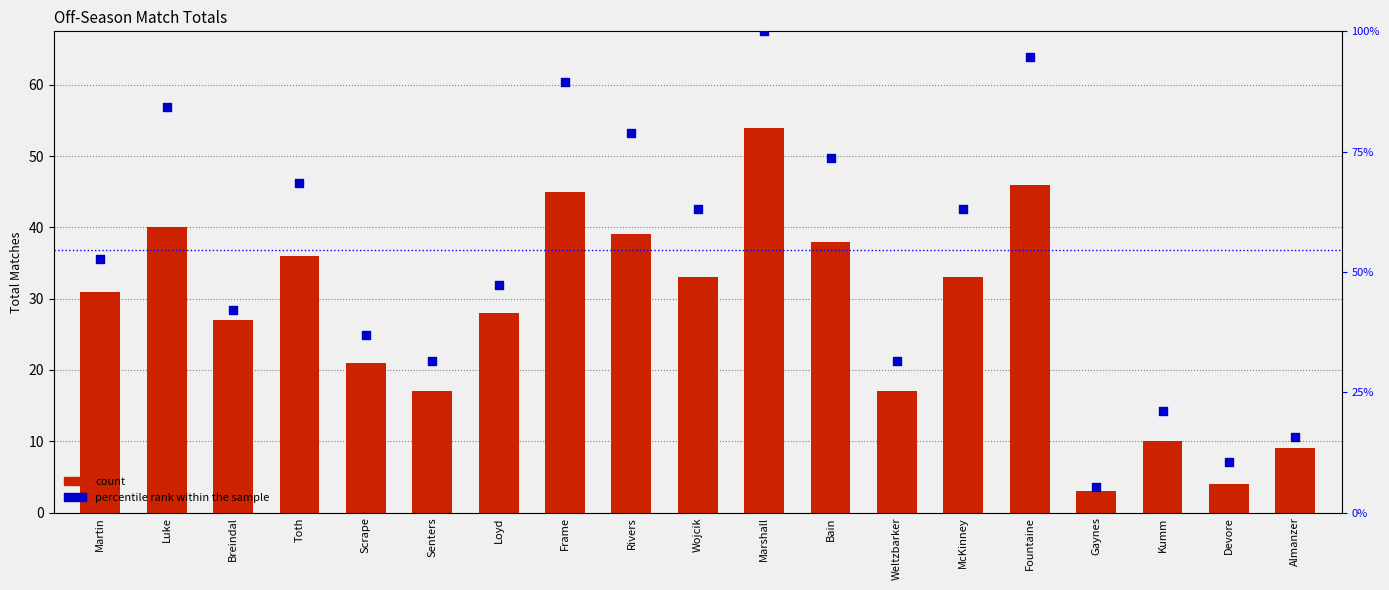

Which series reaches the maximum Y coordinate?

percentile rank within the sample